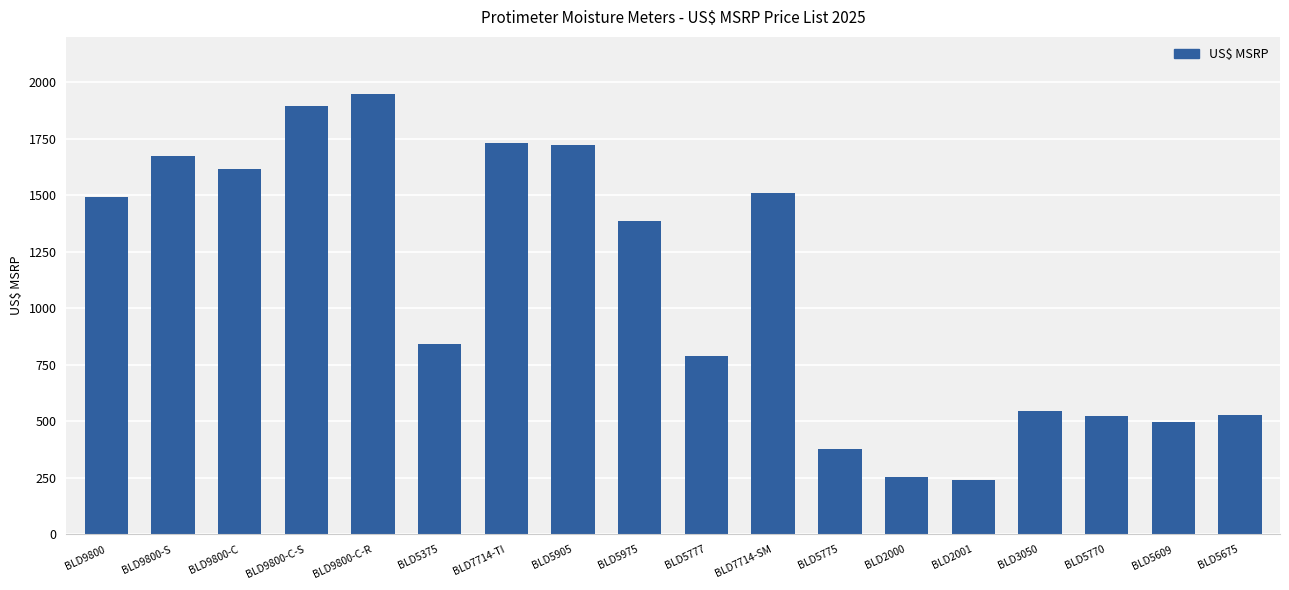

What is the difference between the second highest and second lowest values?

1640.7